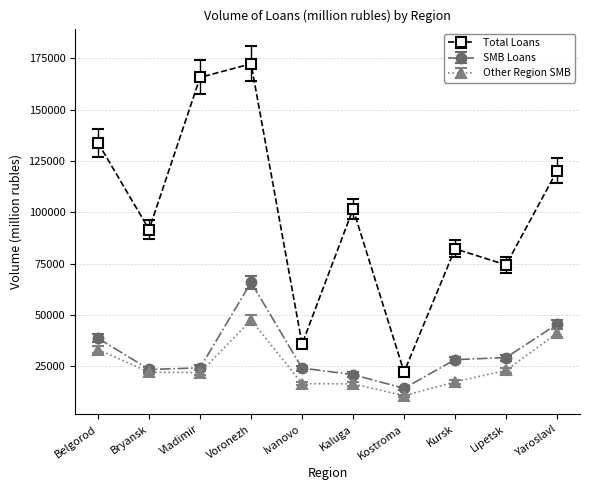

Which series changed the most between Bryansk and Kostroma?

Total Loans